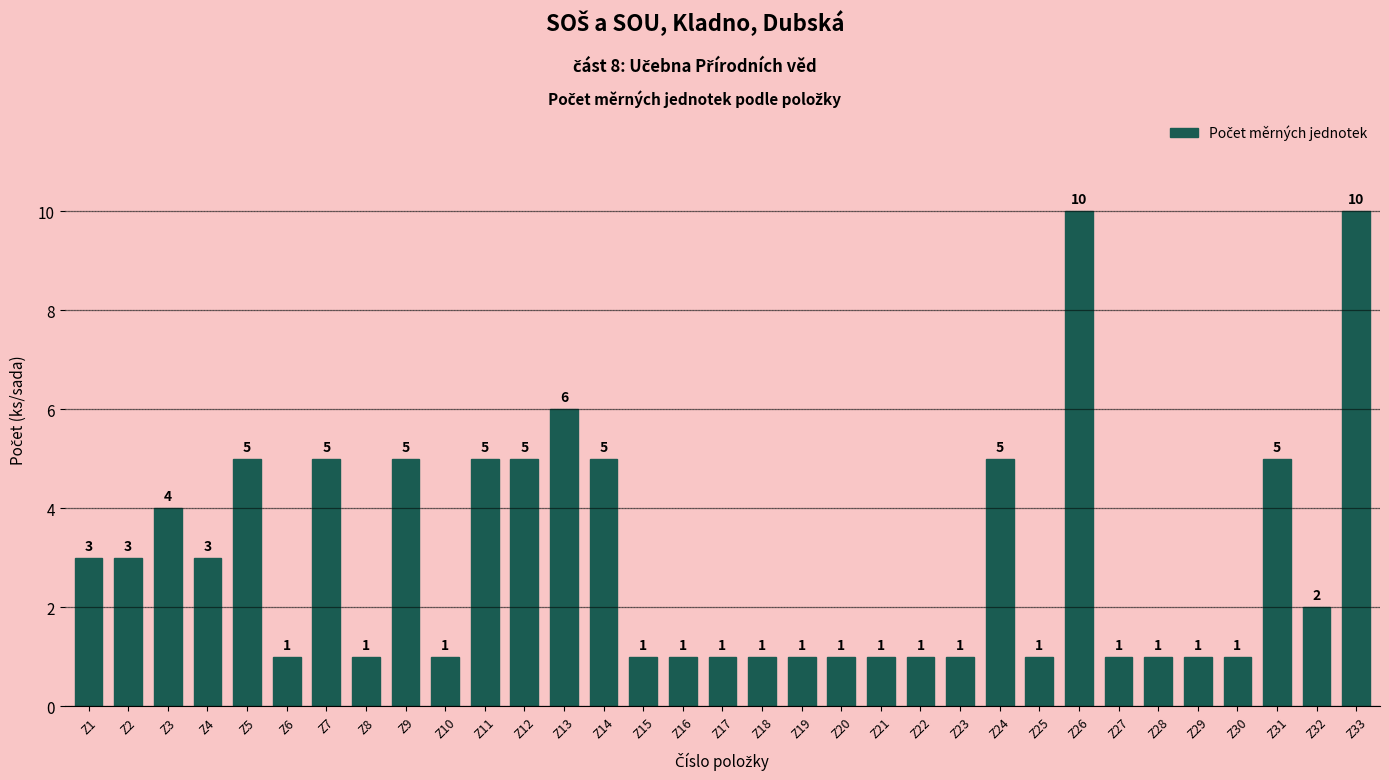

Read the value at Z12.

5